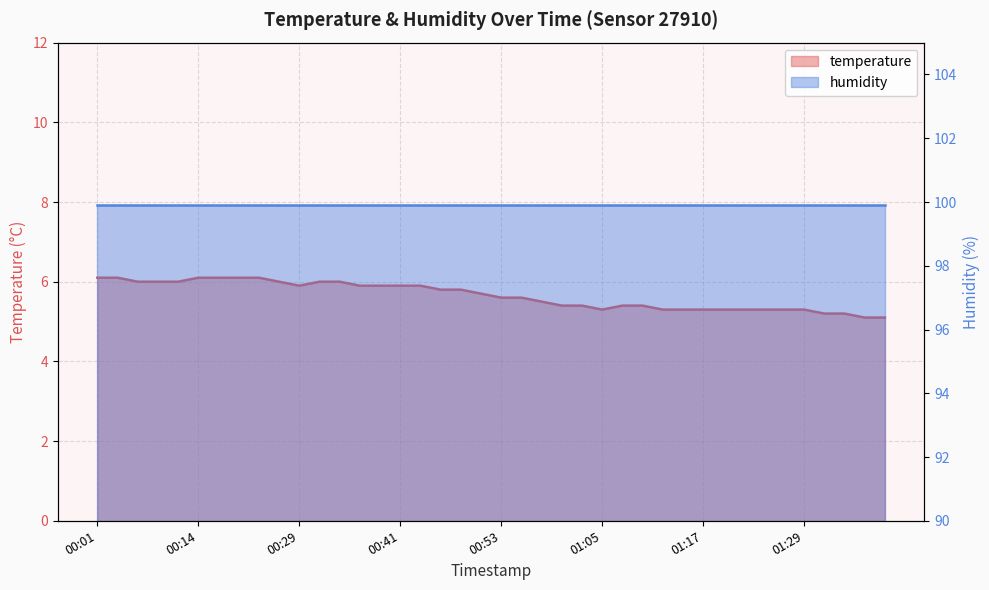

What is the maximum value shown in the chart?

6.1